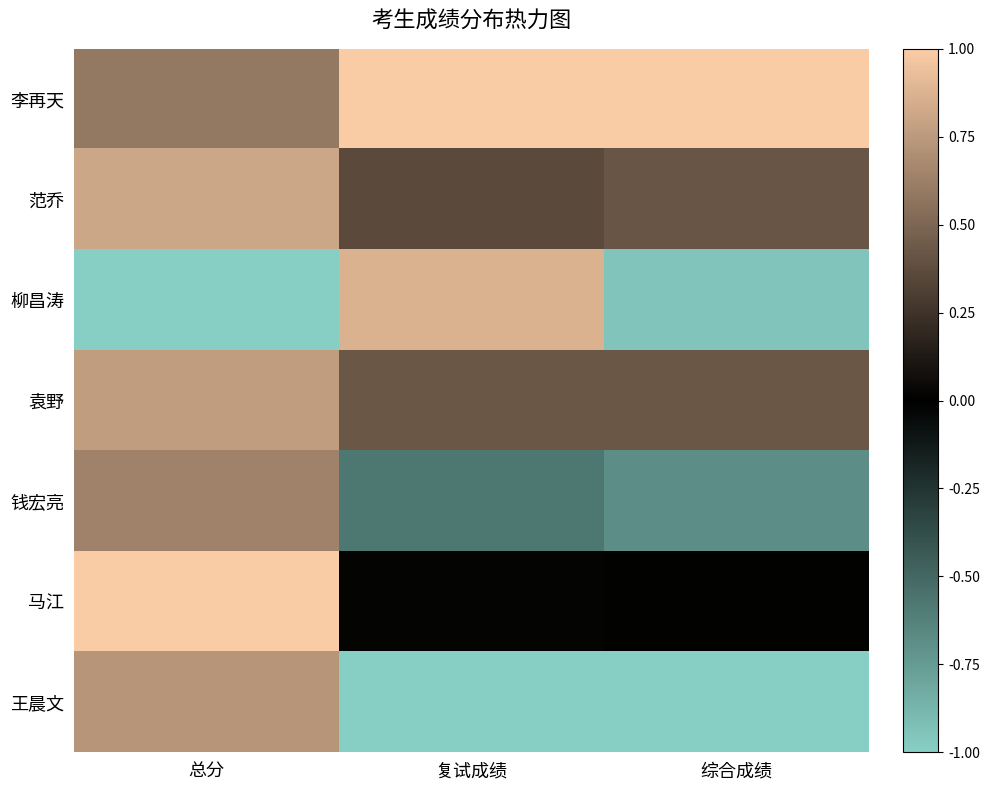

List the series in order of their peak value, lowest first.

钱宏亮, 王晨文, 袁野, 范乔, 柳昌涛, 李再天, 马江